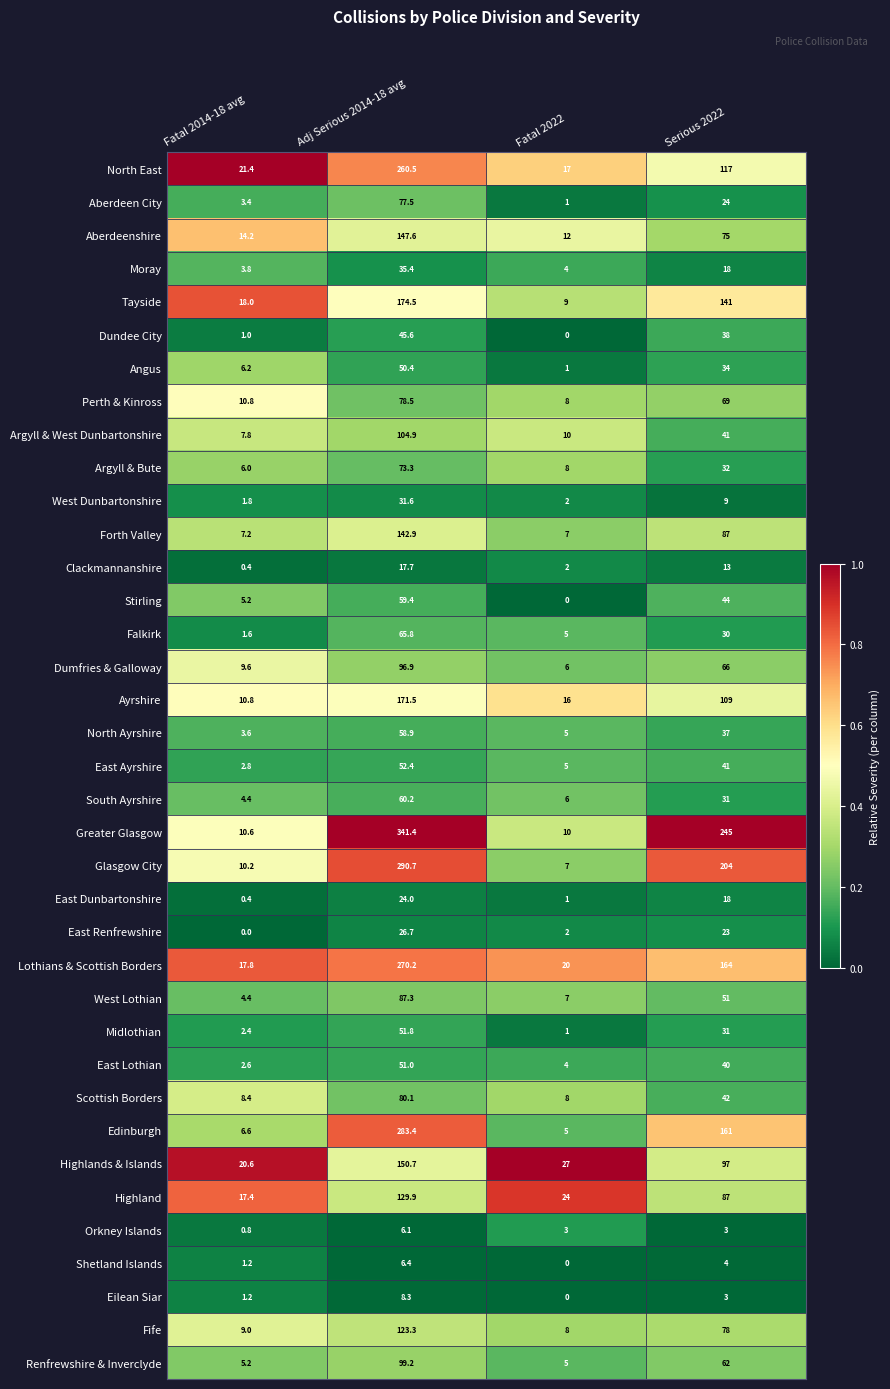

List the labels in order of Falkirk value, smallest first.

Fatal 2014-18 avg, Fatal 2022, Serious 2022, Adj Serious 2014-18 avg